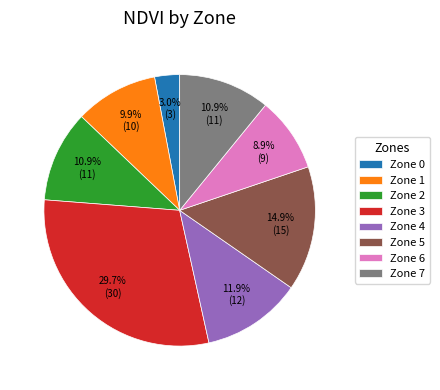

To the nearest percent, what is the difference between the largest and smallest slice percentages?

27%